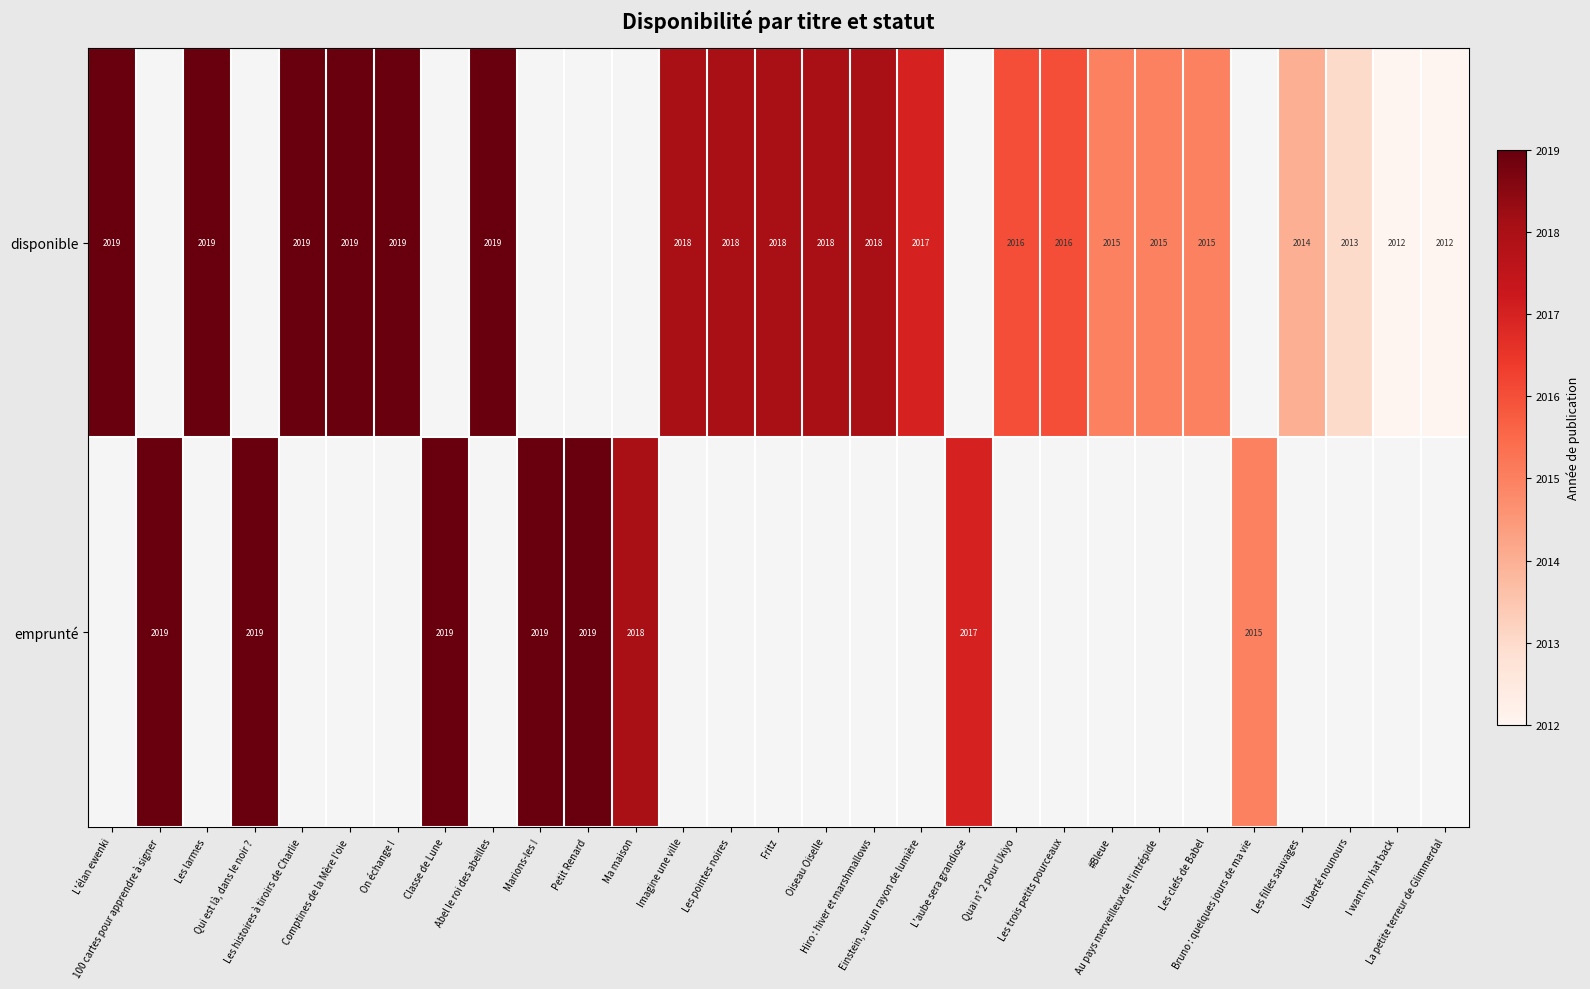

Which has a higher value, Quai n° 2 pour Ukiyo or Hiro : hiver et marshmallows?

Hiro : hiver et marshmallows